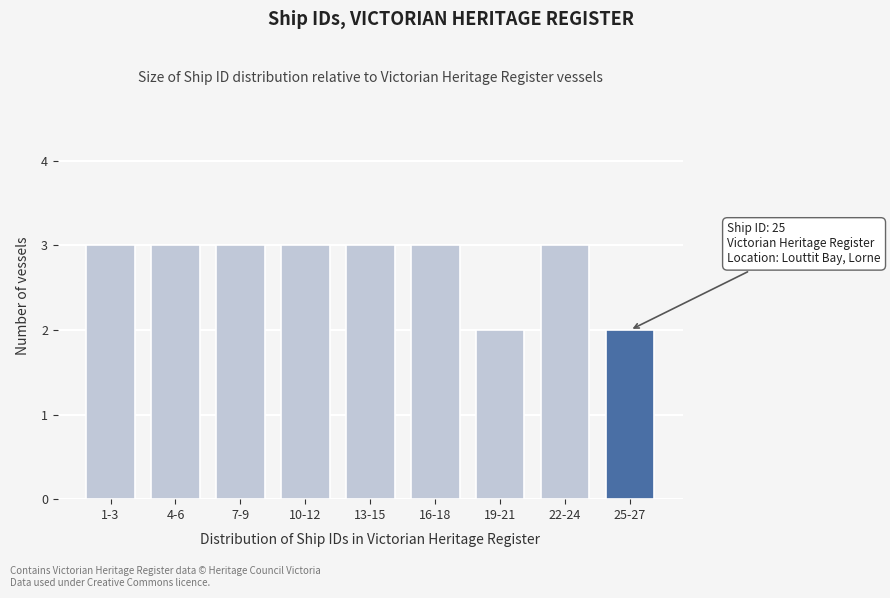

Reading left to right, what are all the values shown in this chart?

1-3=3	4-6=3	7-9=3	10-12=3	13-15=3	16-18=3	19-21=2	22-24=3	25-27=2